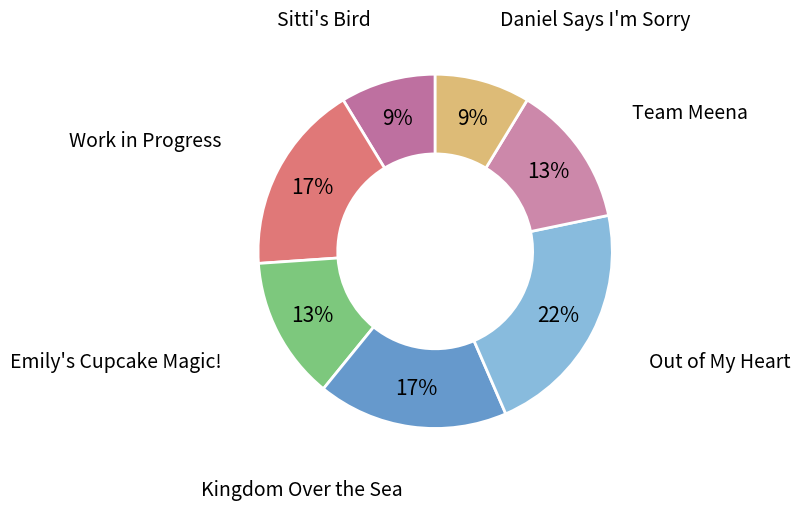

Is it true that Sitti's Bird is 21% of the pie?

False